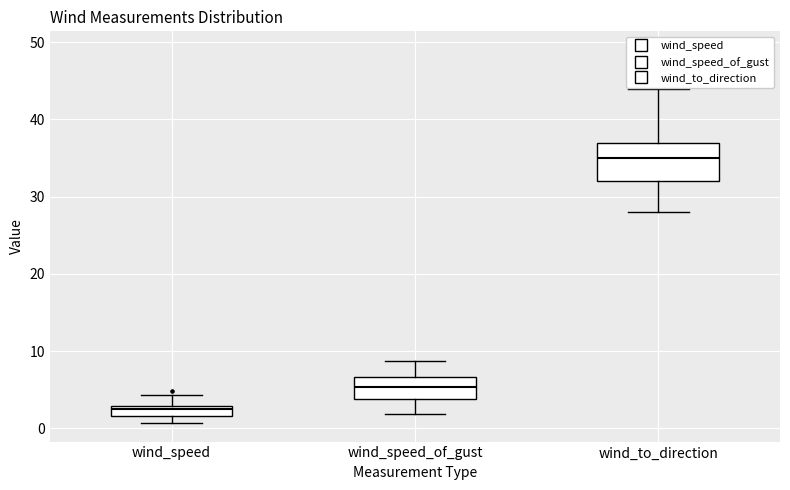

Which box has the highest median line?

wind_to_direction